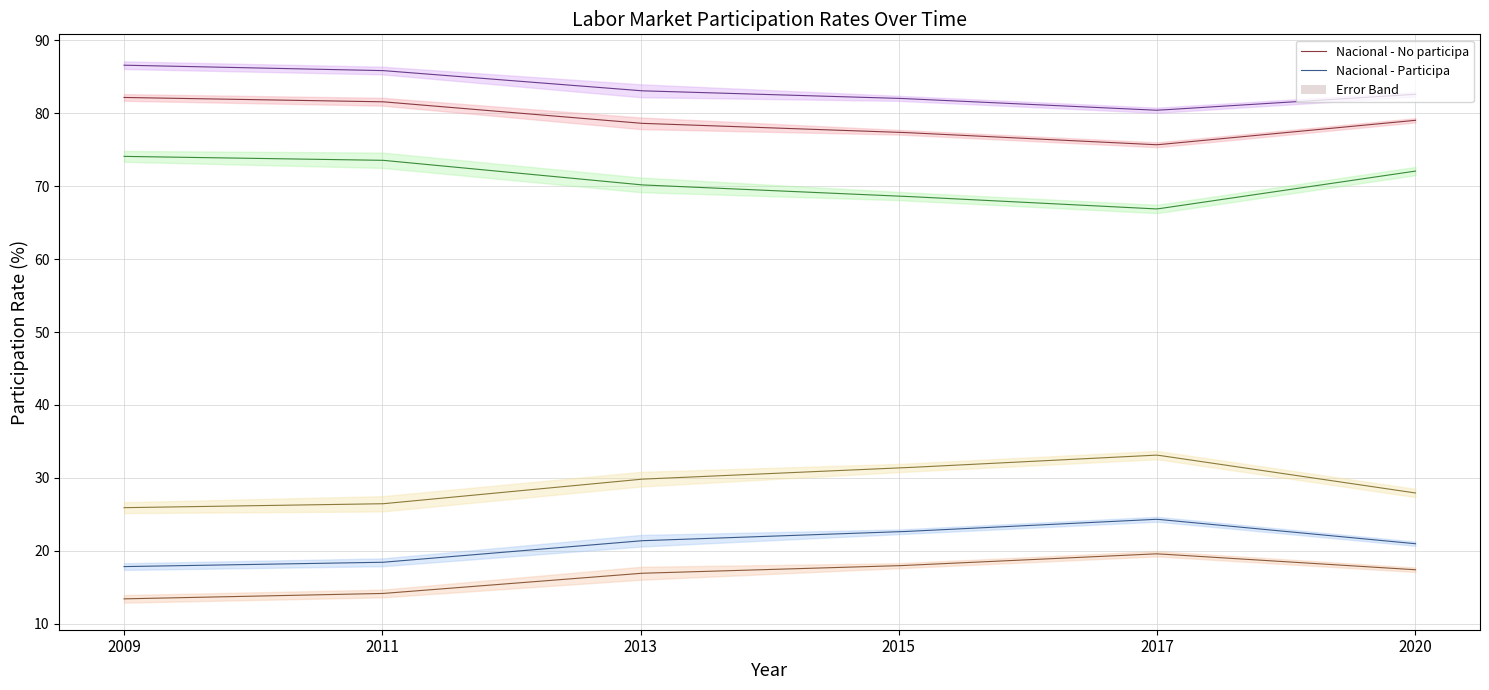

List the series in order of their peak value, highest first.

Mujer - No participa, Nacional - No participa, Hombre - No participa, Hombre - Participa, Nacional - Participa, Mujer - Participa